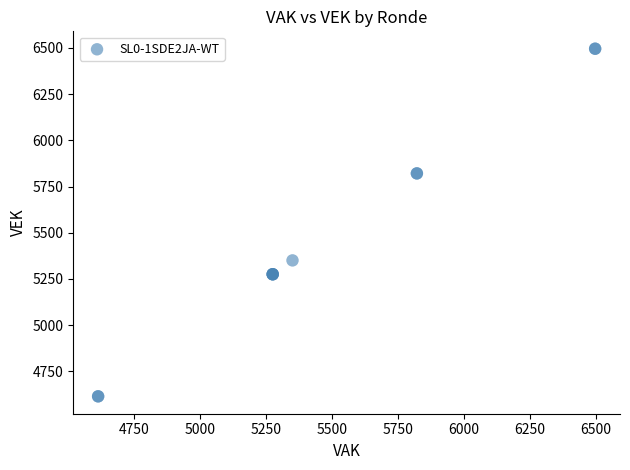

What Y value in the scatter plot is closest to 5555?

5350